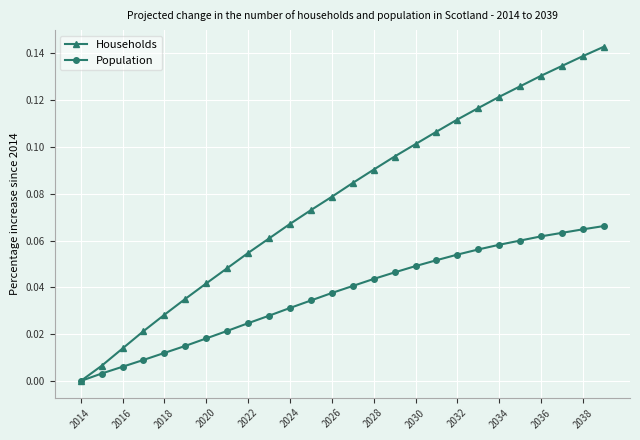

Which series has the largest total across all categories?

Households